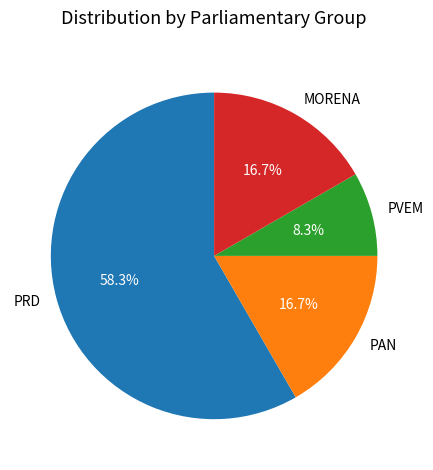

Which category accounts for the majority?

PRD